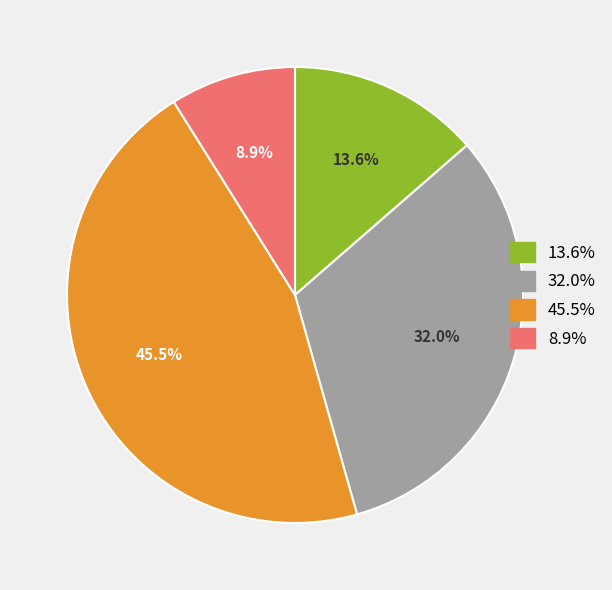

Is there a majority slice in this chart?

No